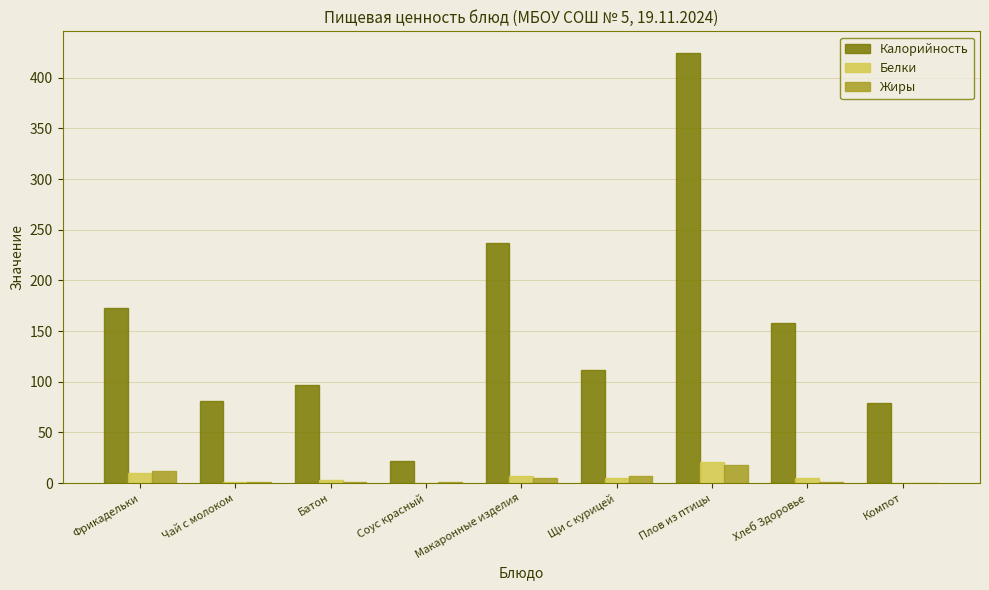

How many categories are shown in the chart?

9